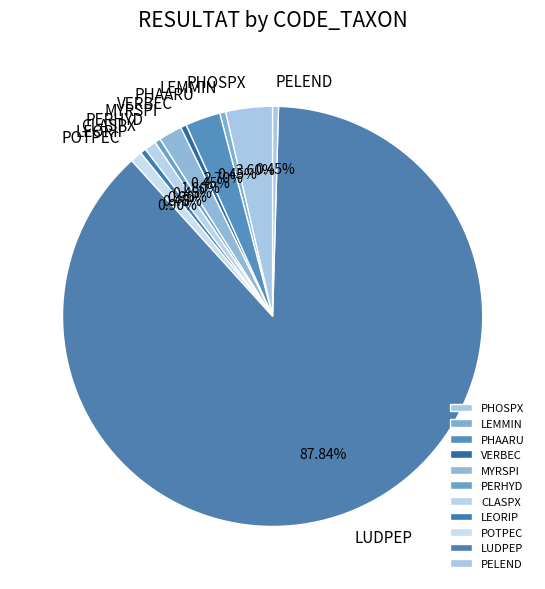

Which has a higher value, PERHYD or PHOSPX?

PHOSPX